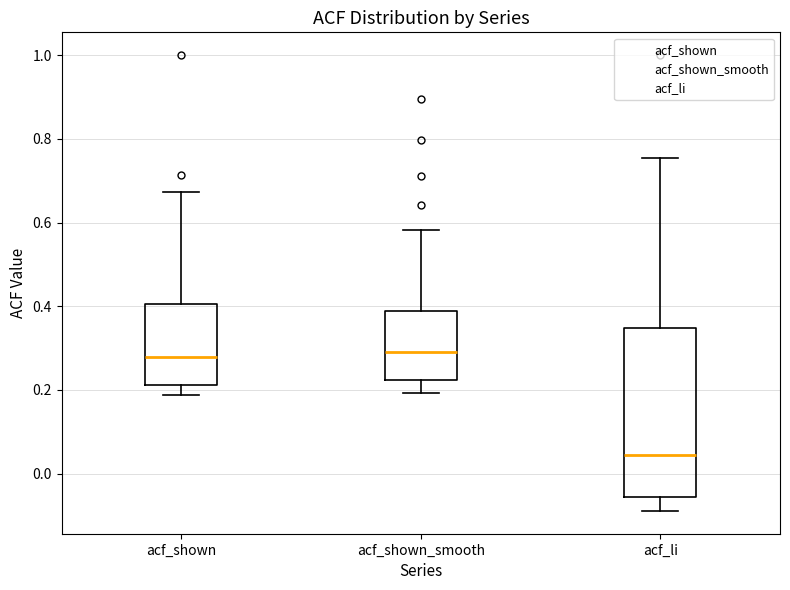

Comparing the boxes themselves (not the whiskers), which one is the tallest?

acf_li